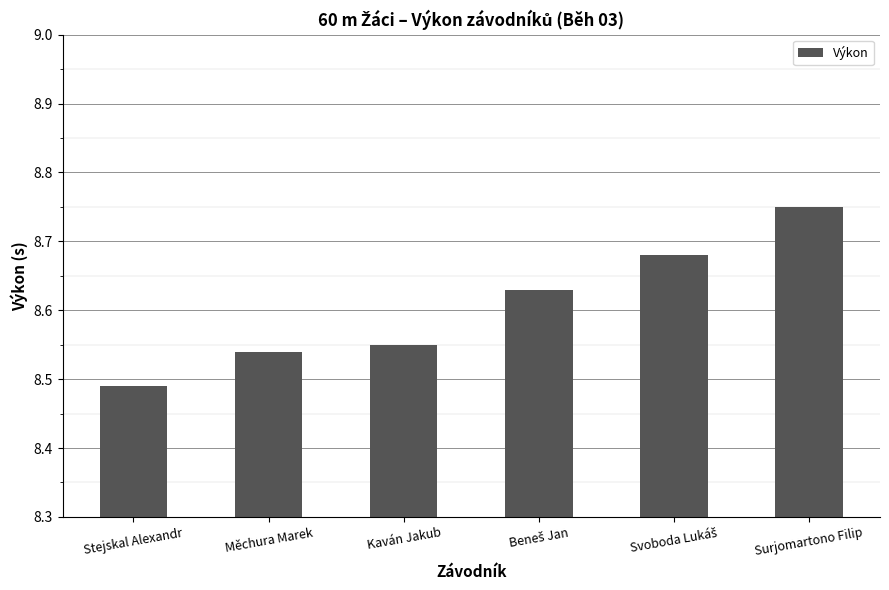

What is the label of the 2nd bar from the left?

Měchura Marek